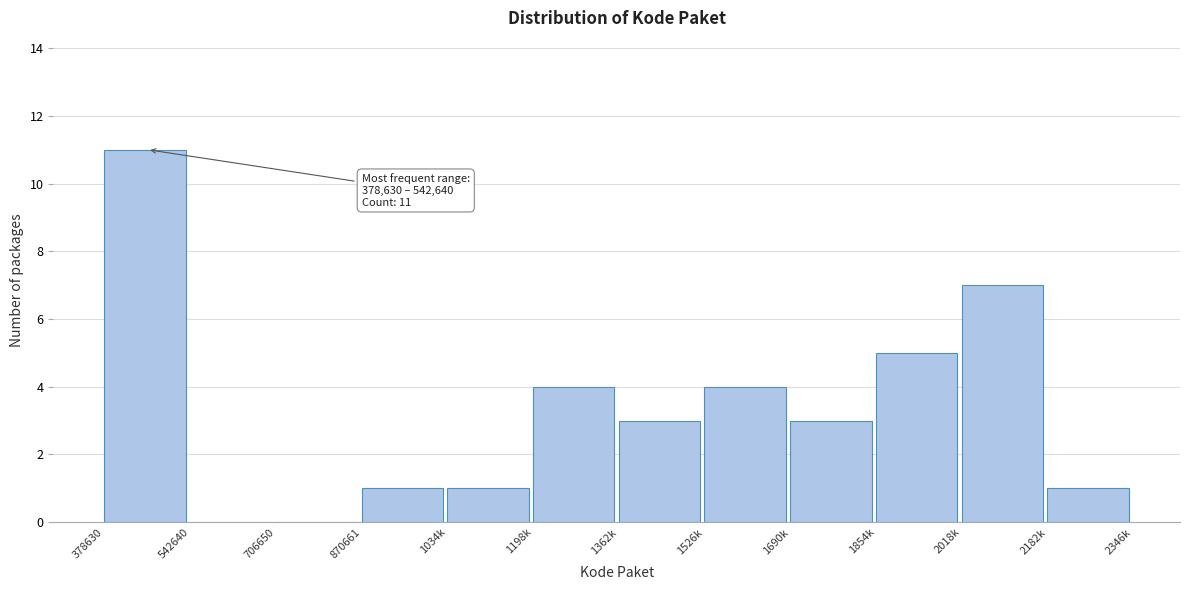

Reading right to left, list all the values displayed in this chart.

2182k=1	2018k=7	1854k=5	1690k=3	1526k=4	1362k=3	1198k=4	1034k=1	870661=1	706650=0	542640=0	378630=11